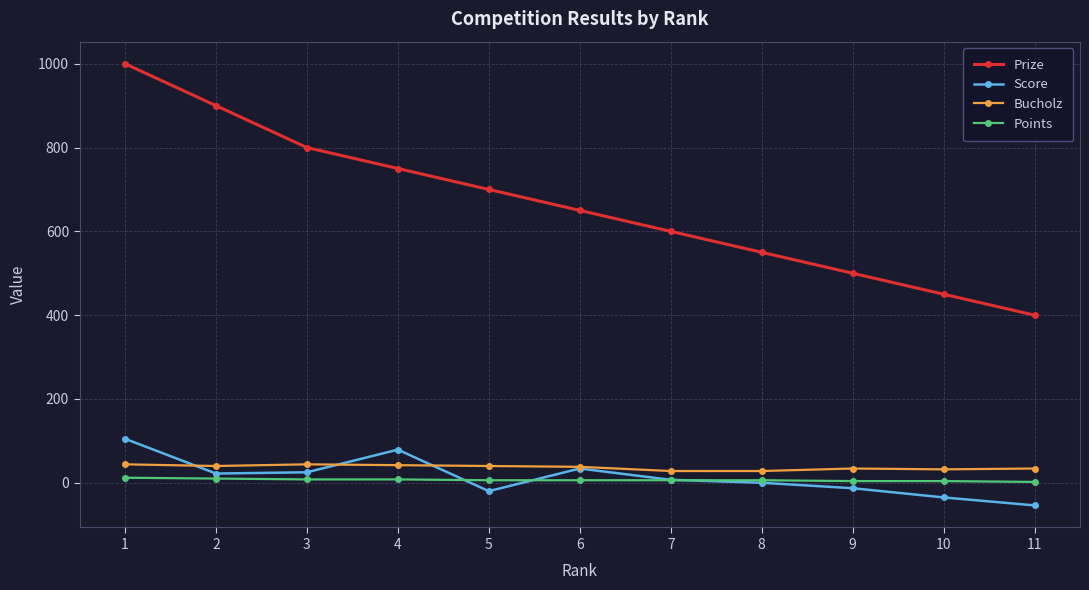

Where is the first local maximum for Score?

4